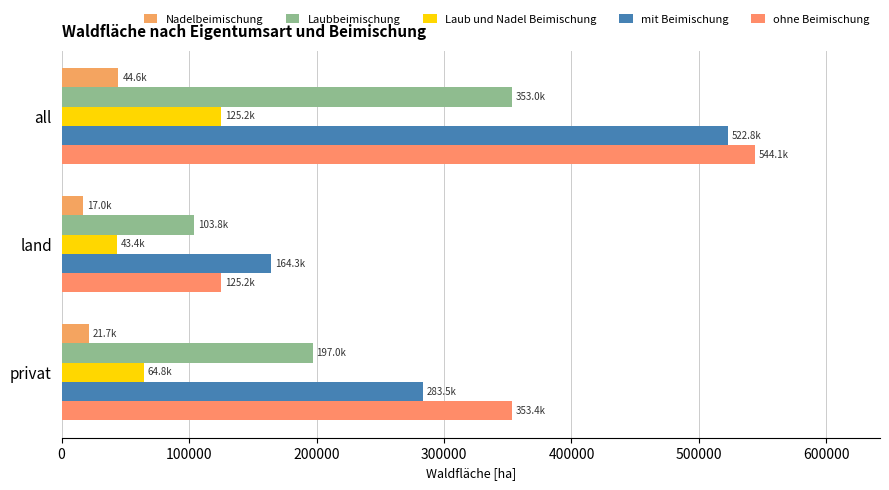

What is the difference between the maximum and second lowest values in the mit Beimischung series?

239278.5